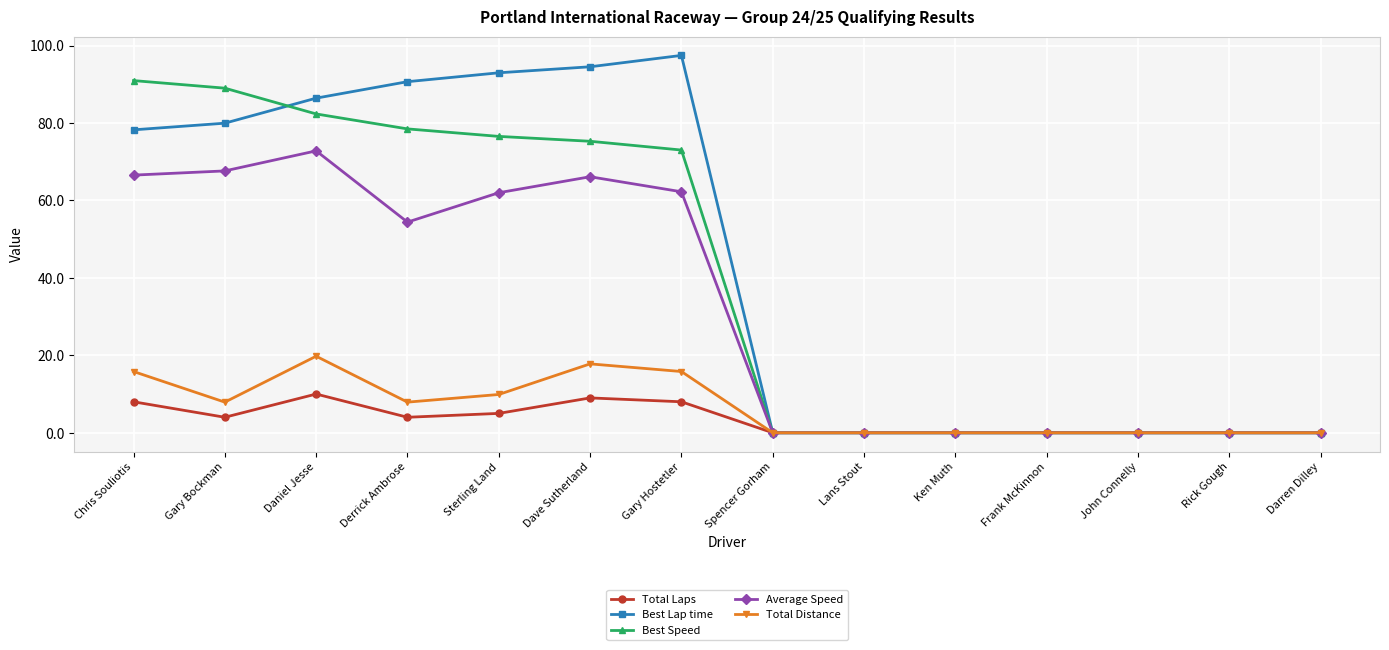

What is the difference between the maximum and minimum values in the Best Speed series?

91.0